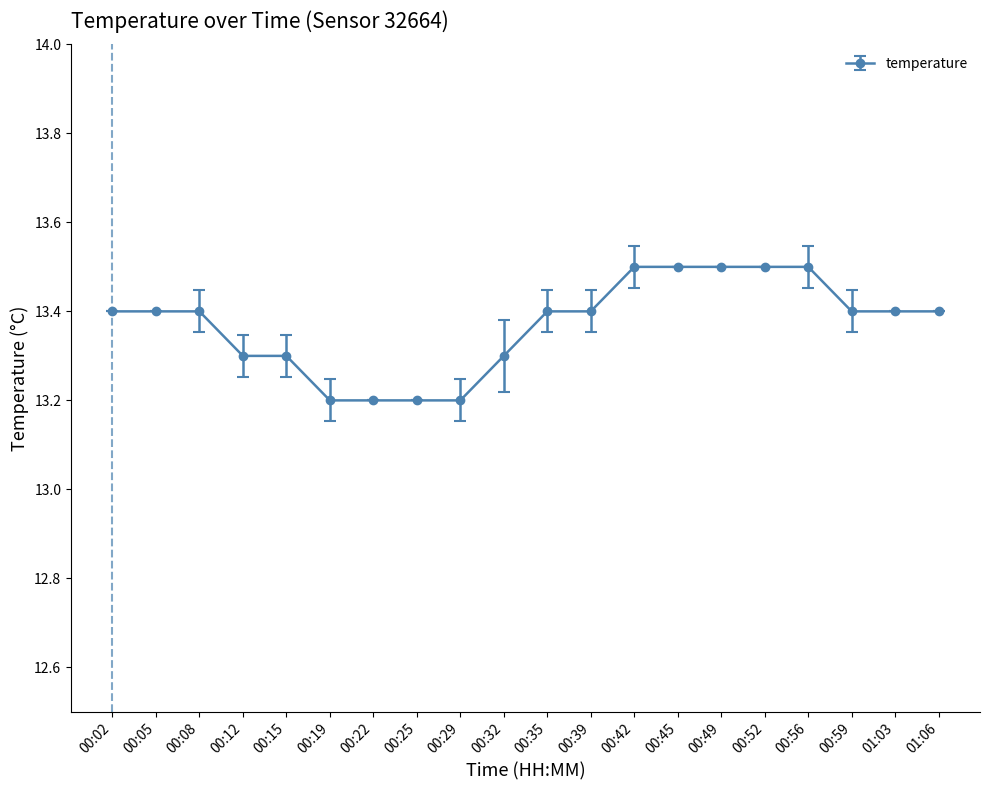

Reading left to right, list all the values displayed in this chart.

13.4	13.4	13.4	13.3	13.3	13.2	13.2	13.2	13.2	13.3	13.4	13.4	13.5	13.5	13.5	13.5	13.5	13.4	13.4	13.4